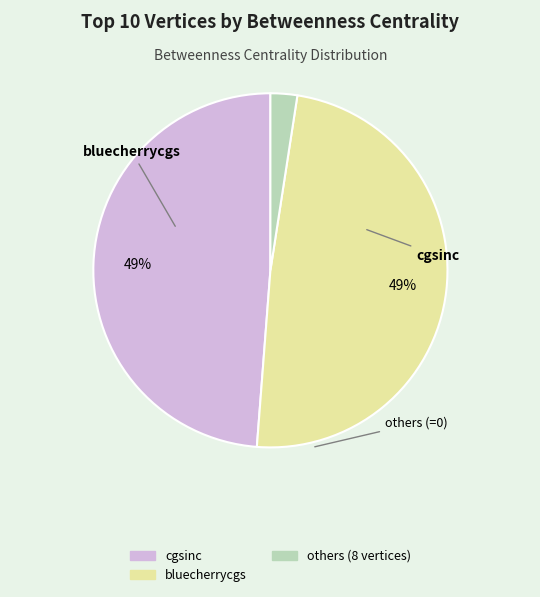

Is there a majority slice in this chart?

No